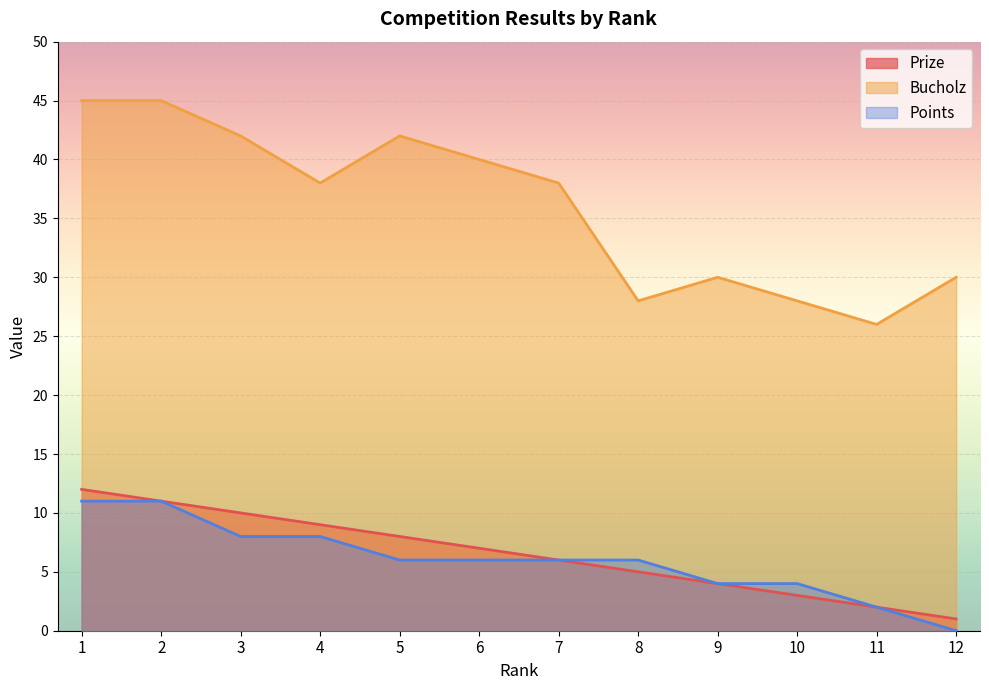

Rank the series at 10 from lowest to highest value.

Prize, Points, Bucholz